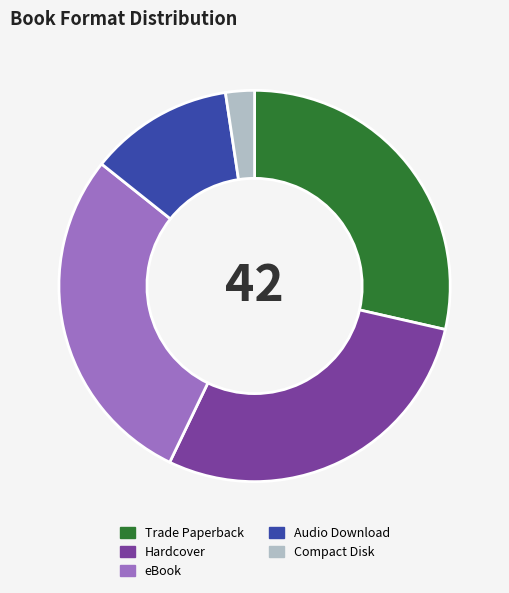

Is Compact Disk the majority of the pie?

No